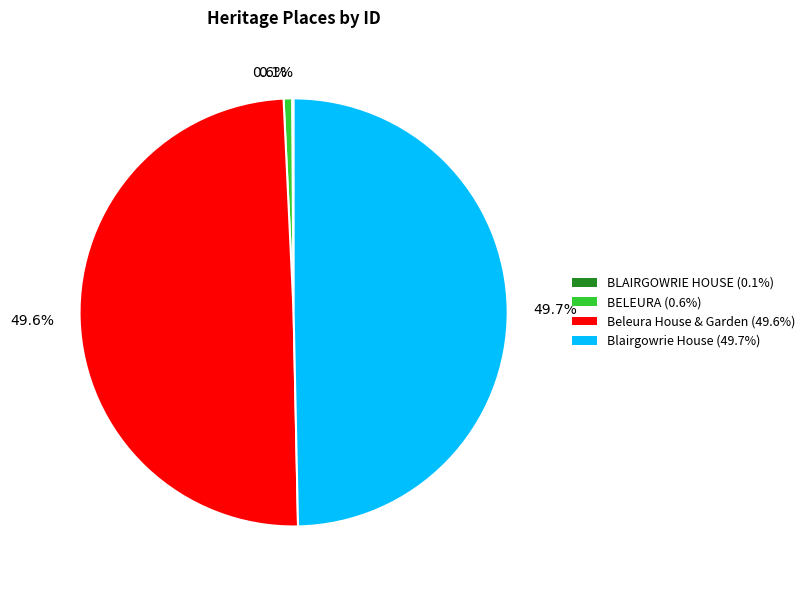

What percentage is NOT represented by 49.6%?

50.4%